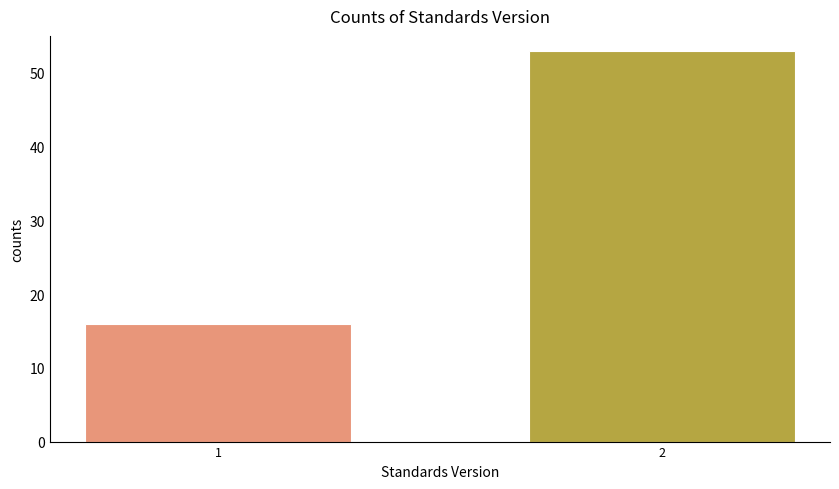

Reading left to right, extract all data points from this chart.

16	53